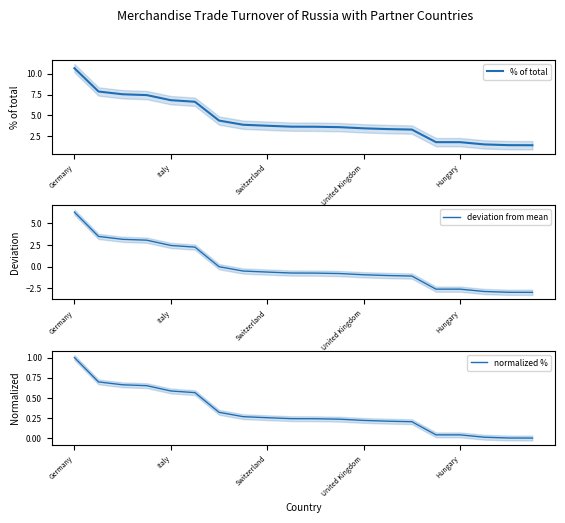

True or false: normalized % has more than 2 interior local peaks.

False